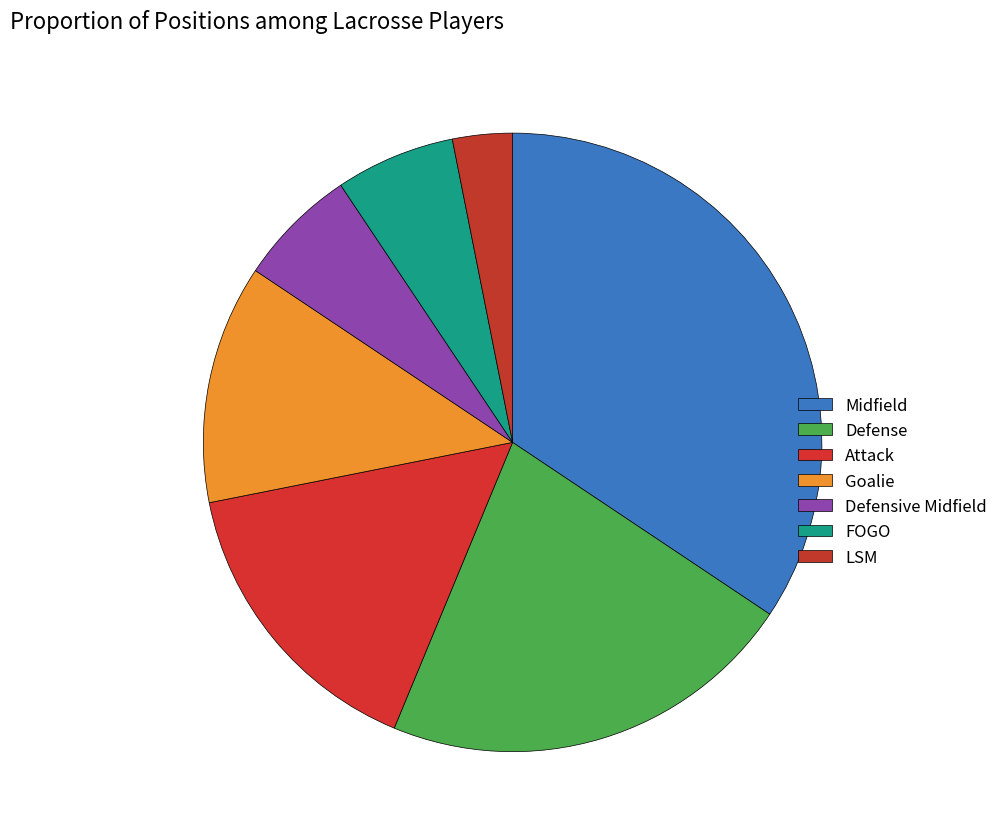

To the nearest percent, what portion does Goalie represent?

12%